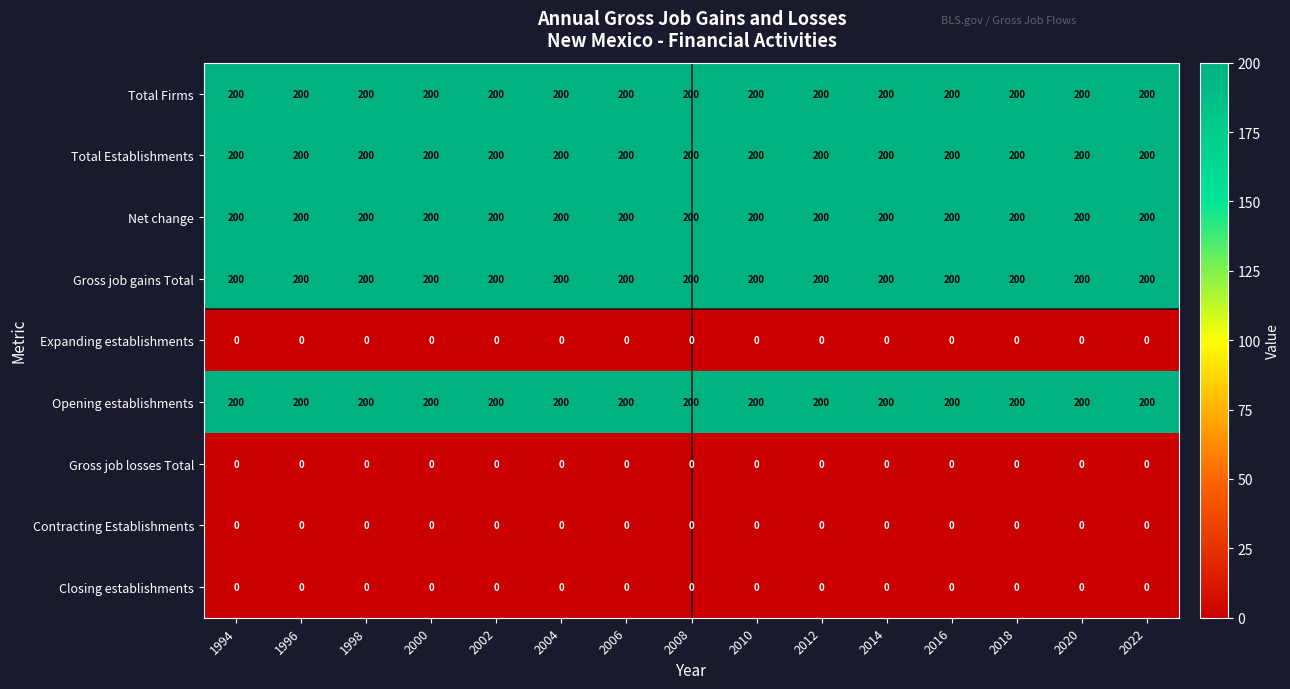

The value of Total Establishments at 2010 is 200. True or false?

True